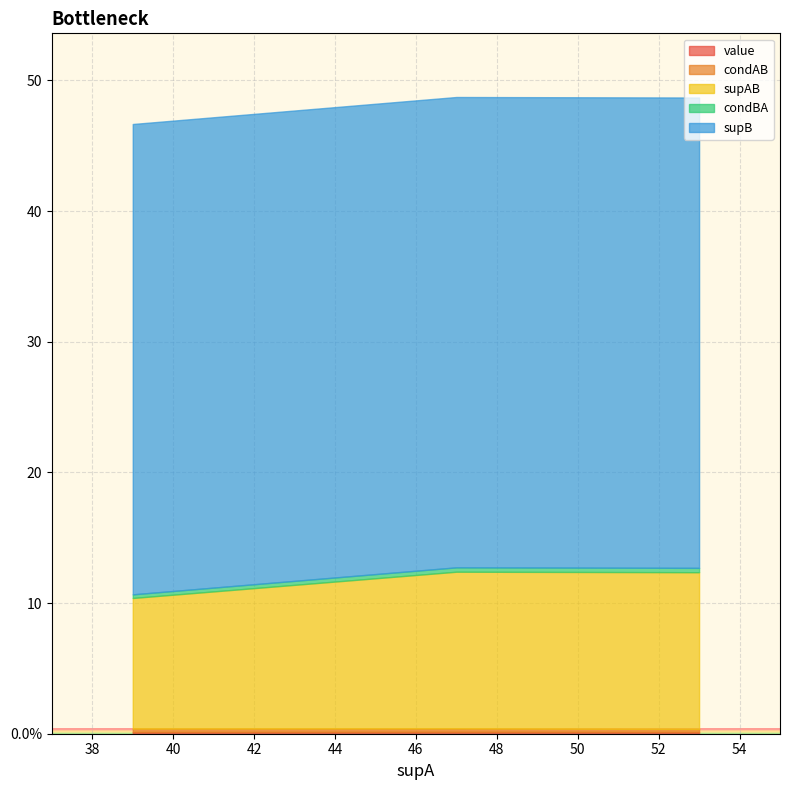

The supB series shows 14.4 at 53. True or false?

False